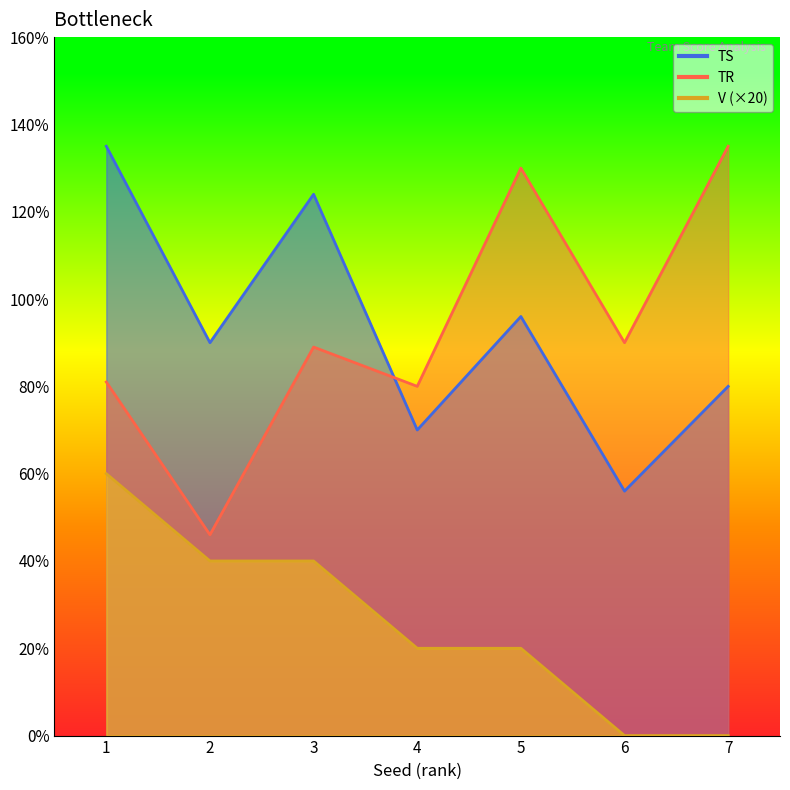

At how many categories does at least one series exceed 11?

7